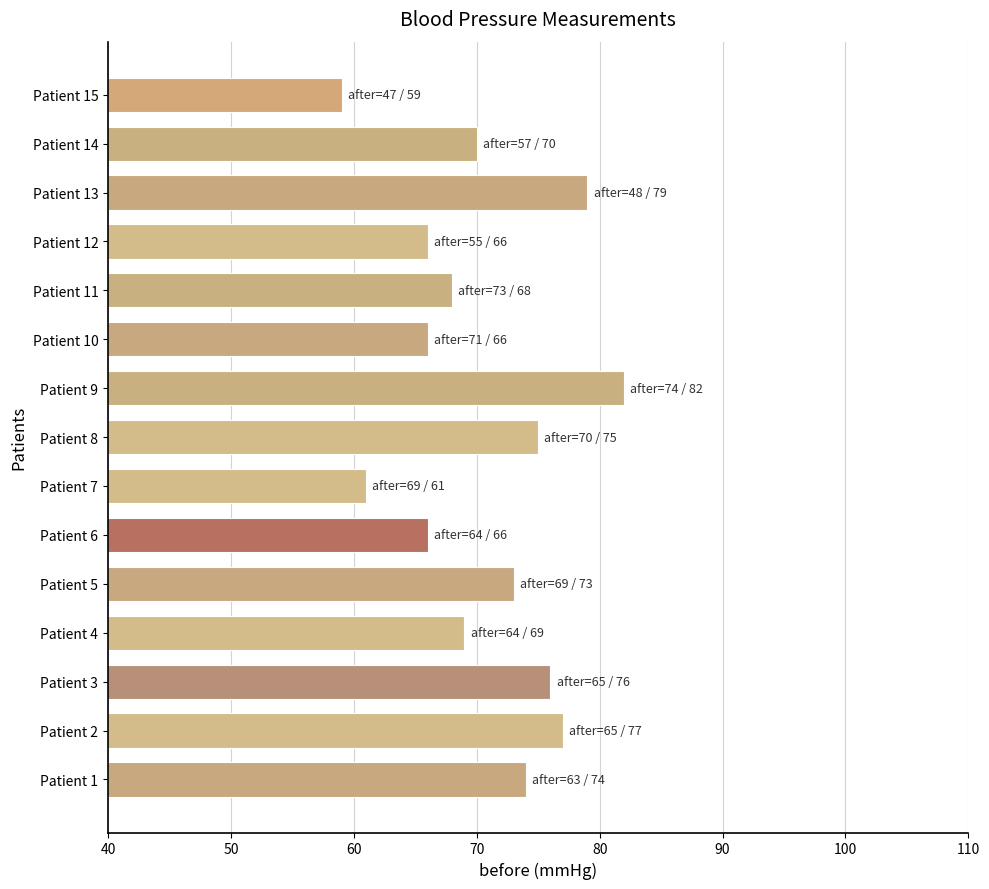

What is the smallest value displayed?

59